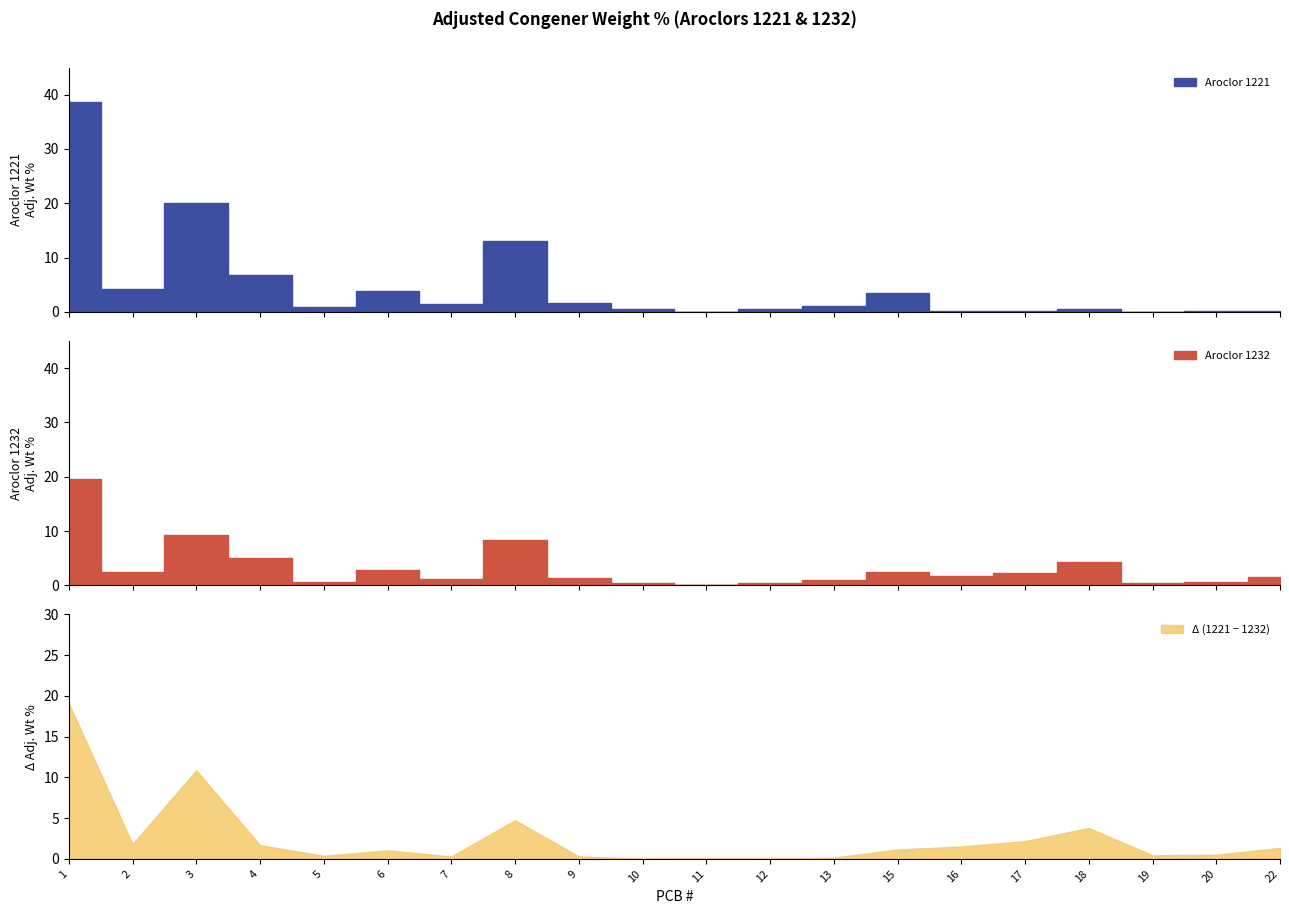

True or false: Aroclor 1221 has more than 2 points higher than both neighbors.

True